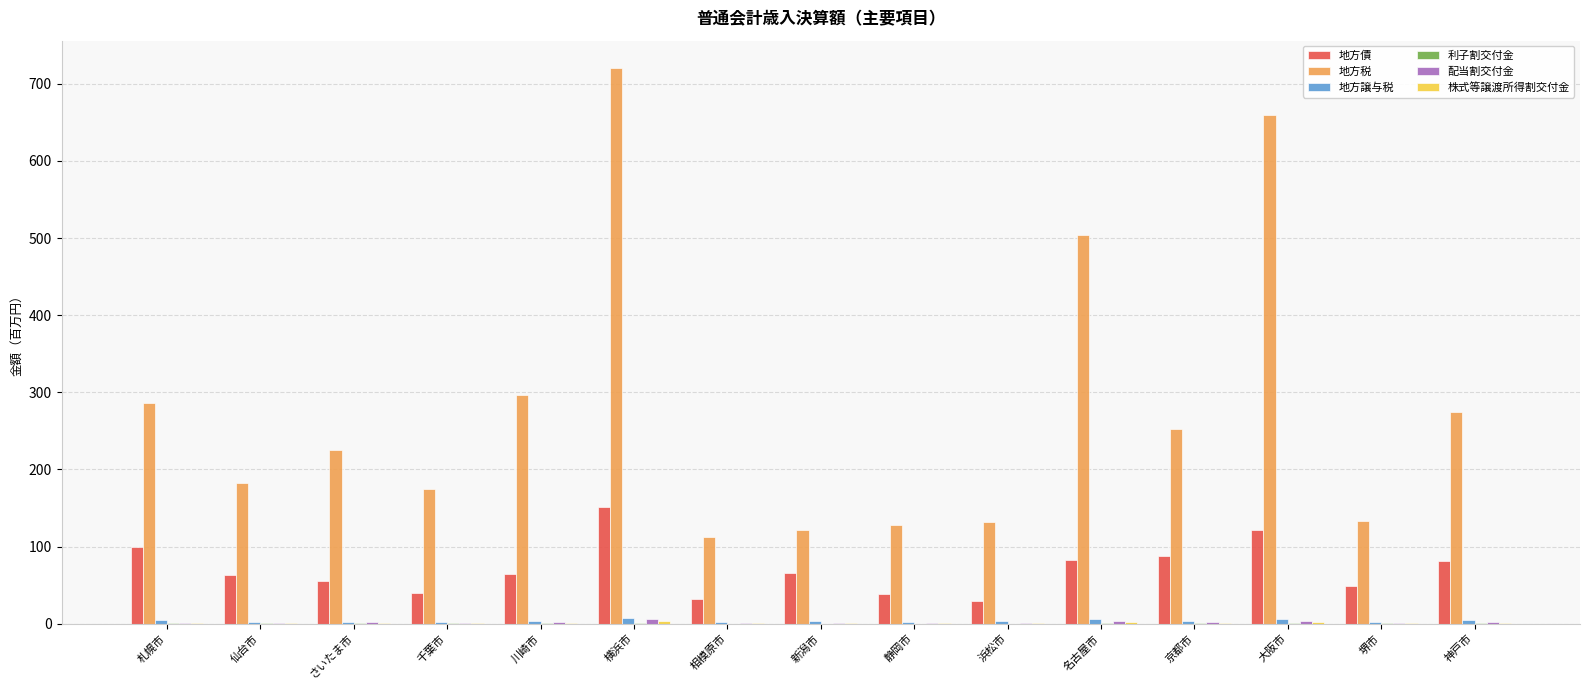

What is the greatest value displayed?

720.0